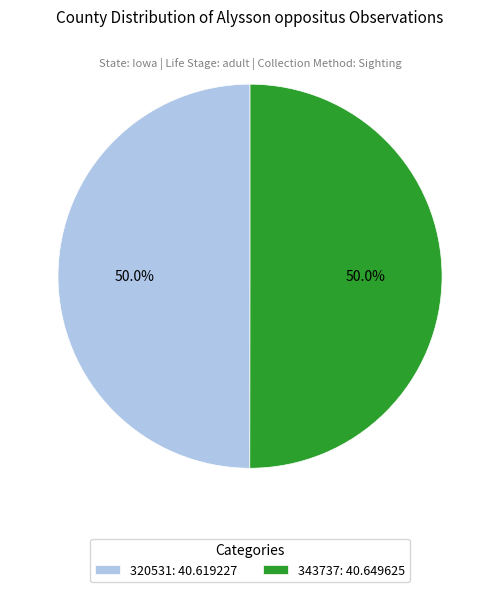

How many segments does this pie chart have?

2